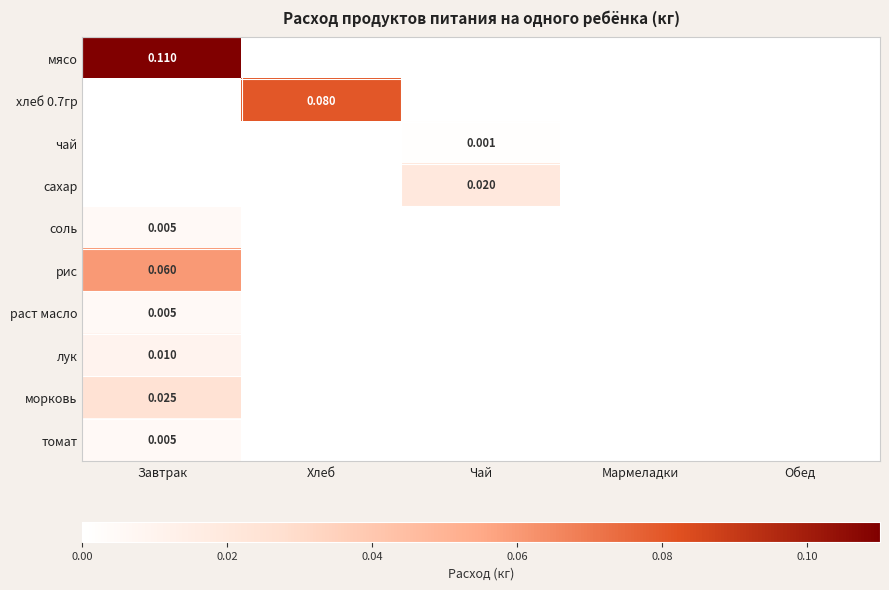

The раст масло series shows 0.0 at Завтрак. True or false?

False